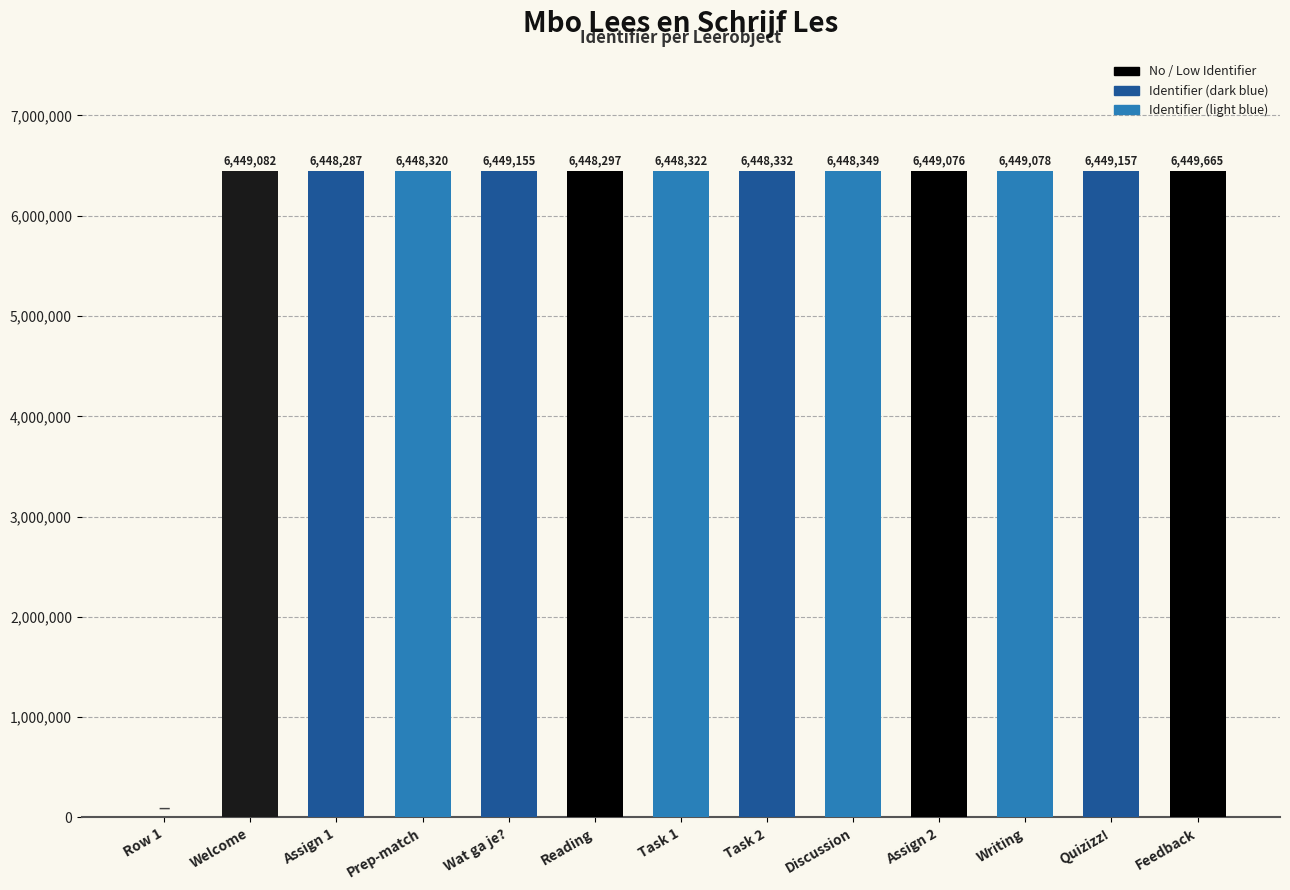

Does the chart contain stacked bars?

No